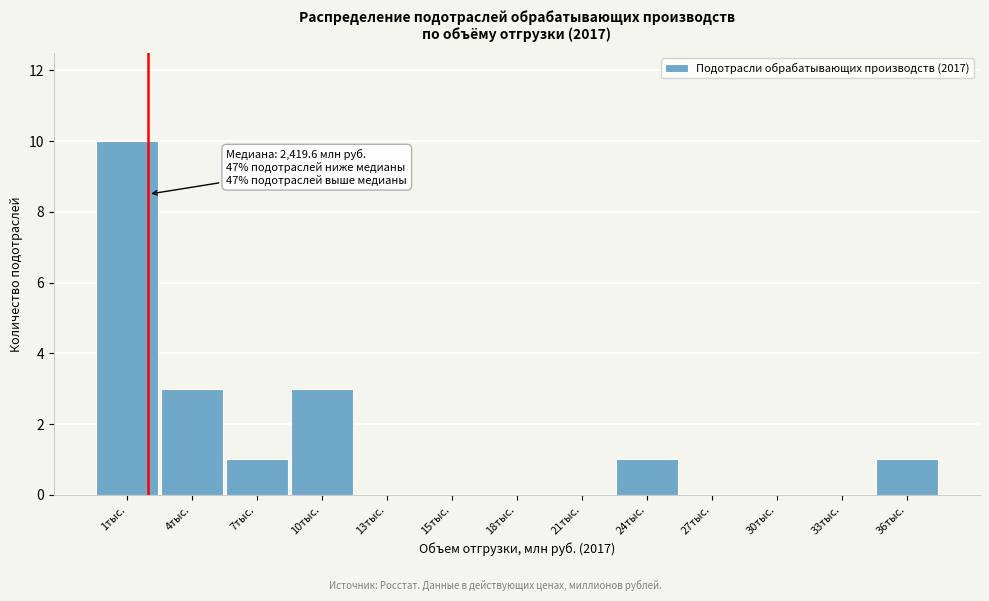

Reading left to right, transcribe all the data shown in this chart.

1тыс.=10	4тыс.=3	7тыс.=1	10тыс.=3	13тыс.=0	15тыс.=0	18тыс.=0	21тыс.=0	24тыс.=1	27тыс.=0	30тыс.=0	33тыс.=0	36тыс.=1